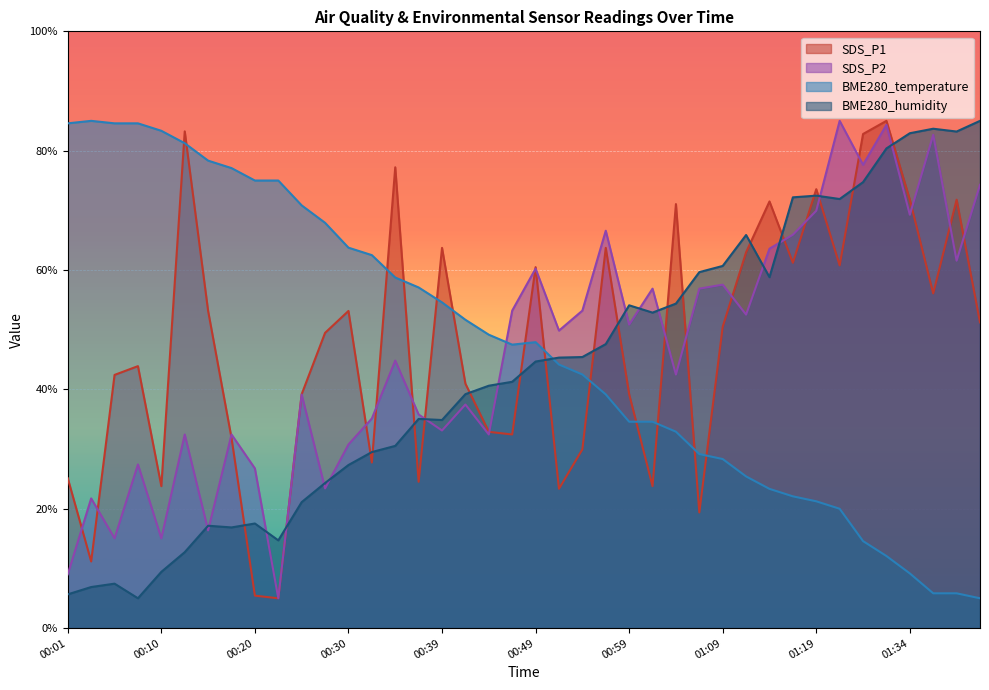

True or false: SDS_P2 and BME280_temperature cross at least once.

True